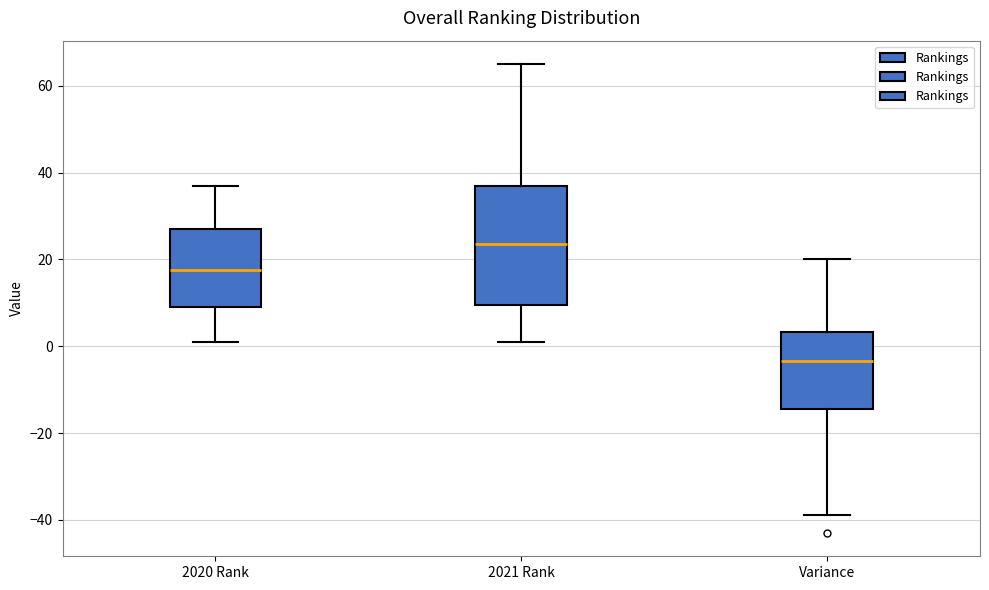

Reading left to right, read every box against the y-axis: the position of its median line, the range the box covers, and the ends of its whiskers. The values are not printed on the chart, so give them approximately, as read against the axis.

2020 Rank: median 18, box 10 to 28, whiskers 2 to 38
2021 Rank: median 24, box 10 to 38, whiskers 2 to 66
Variance: median -4, box -14 to 4, whiskers -38 to 20